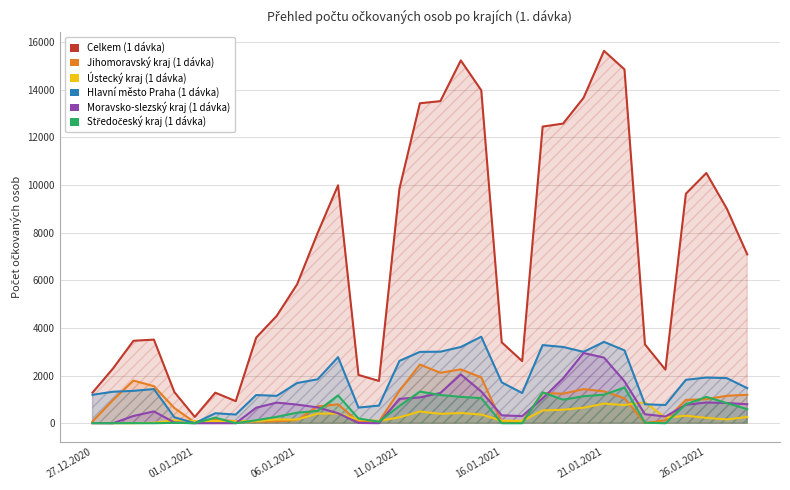

In Středočeský kraj (1 dávka), how many points are higher than both neighbors (excluding endpoints)?

8